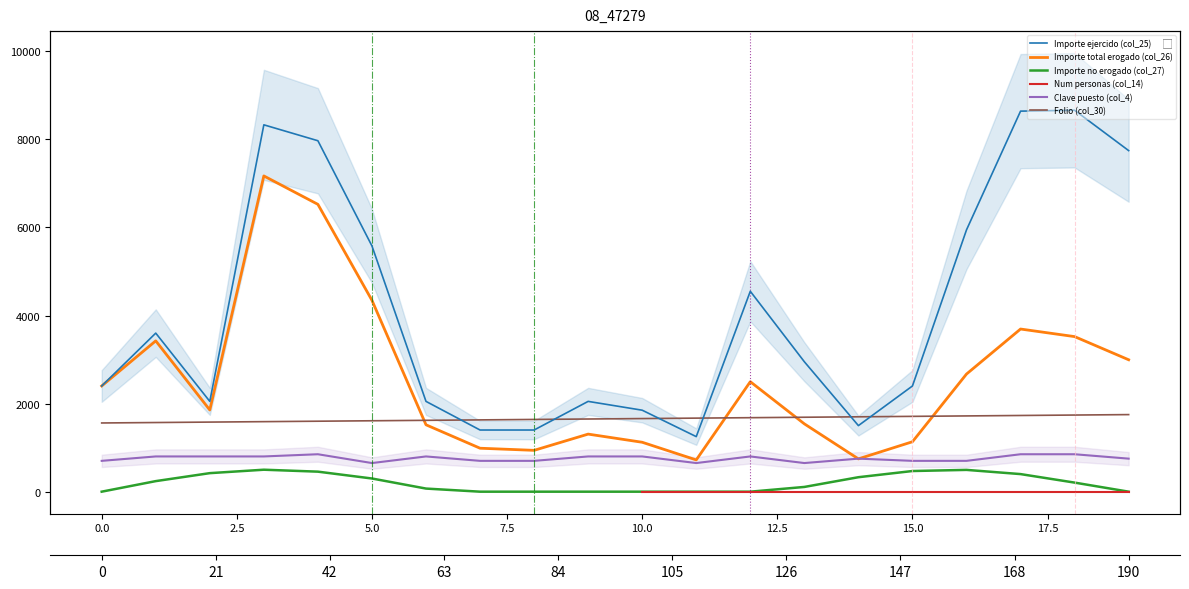

What is the value of the Importe ejercido (col_25) point at the 7th from the left?

2050.0